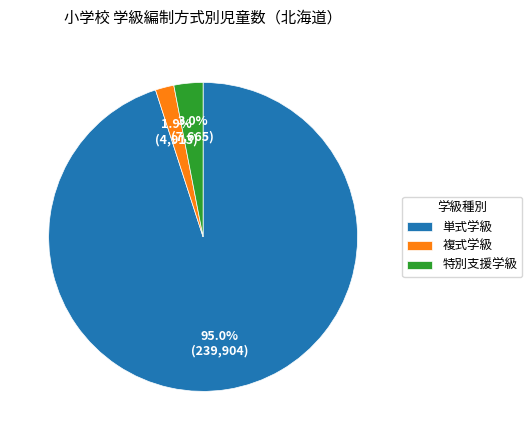

Is there a majority slice in this chart?

Yes